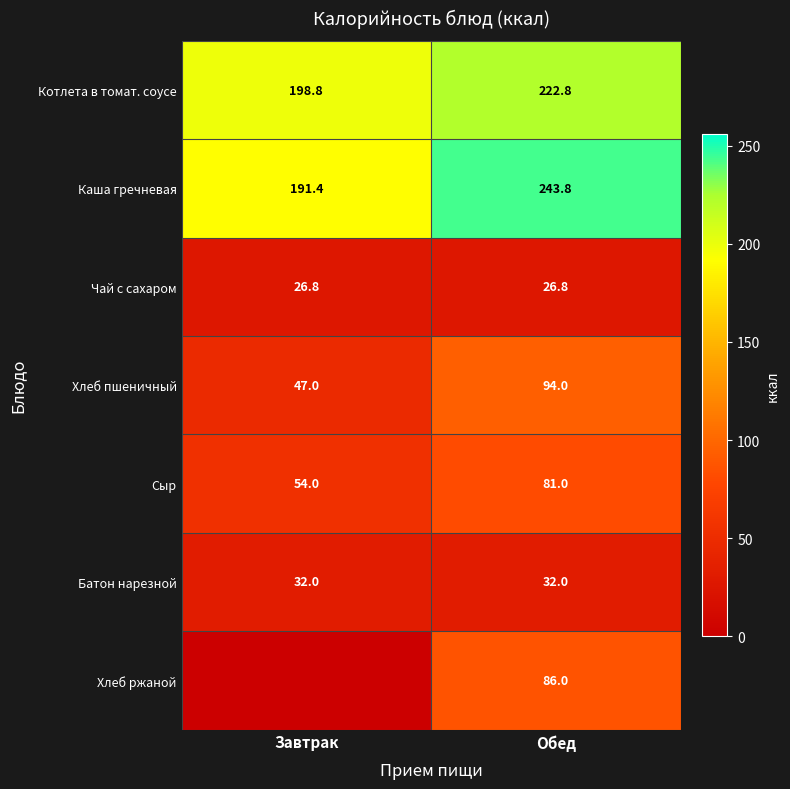

What is the spread (max minus min) of values at Обед?

217.0